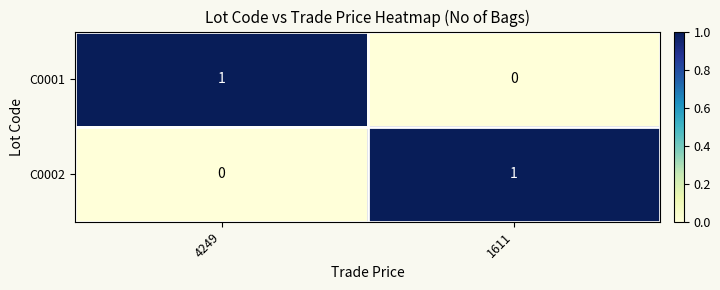

The C0002 series shows 0 at 4249. True or false?

True